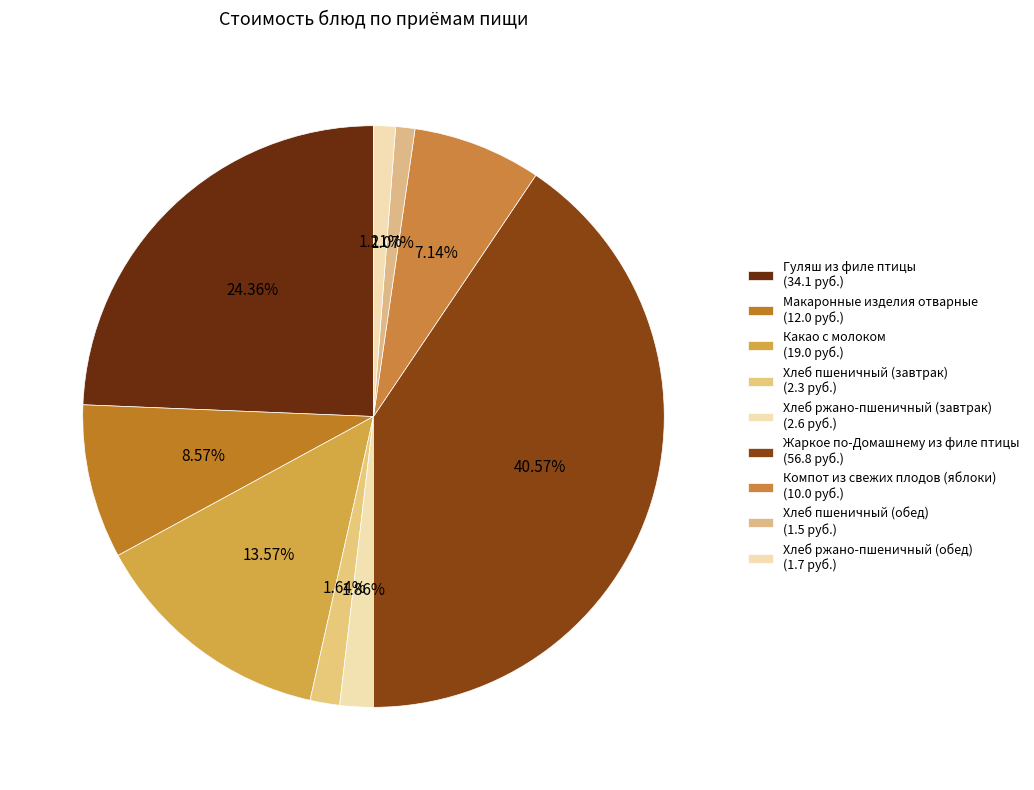

How many segments does this pie chart have?

9